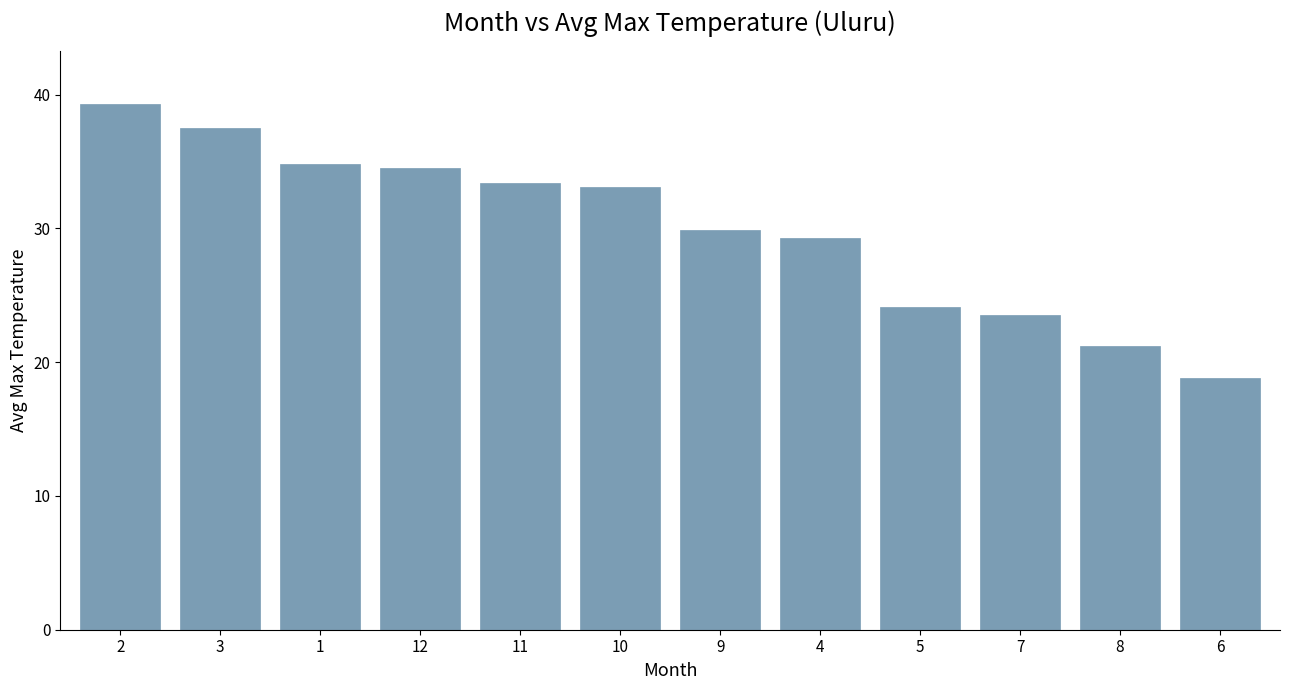

What position from the left is 10?

6